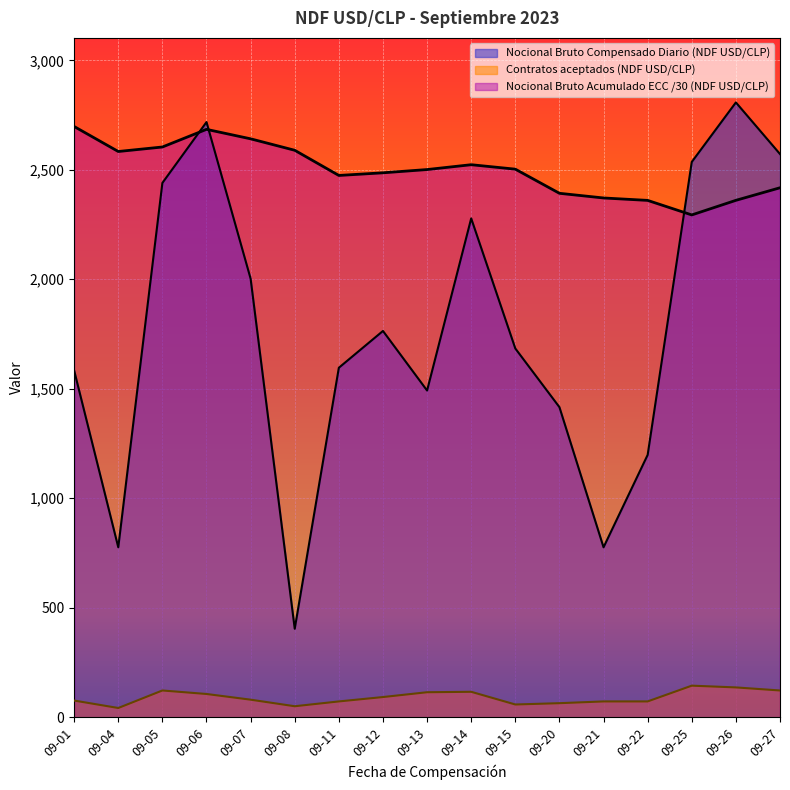

Rank the categories by Contratos aceptados (NDF USD/CLP) value from highest to lowest.

09-25, 09-26, 09-05, 09-27, 09-14, 09-13, 09-06, 09-12, 09-07, 09-01, 09-11, 09-21, 09-22, 09-20, 09-15, 09-08, 09-04